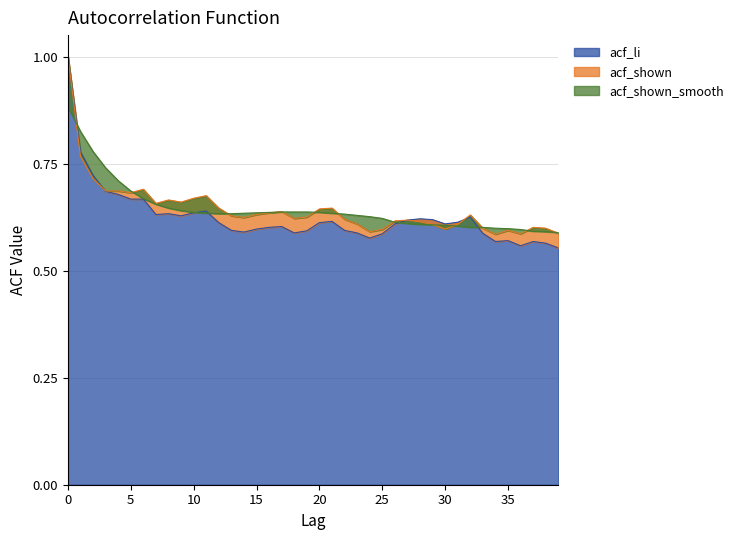

What is the greatest value displayed?

1.0